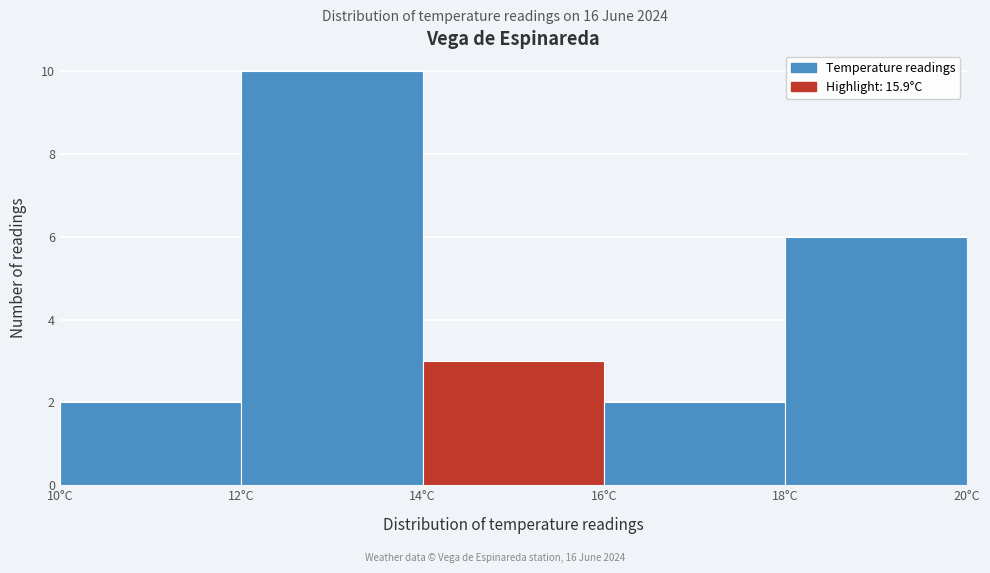

Reading left to right, transcribe this chart: for each bar, give the range it covers on the x-axis and its height. The values are not printed on the chart, so give them approximately, as read against the axis.

10 to 12: 2
12 to 14: 10
14 to 16: 3
16 to 18: 2
18 to 20: 6